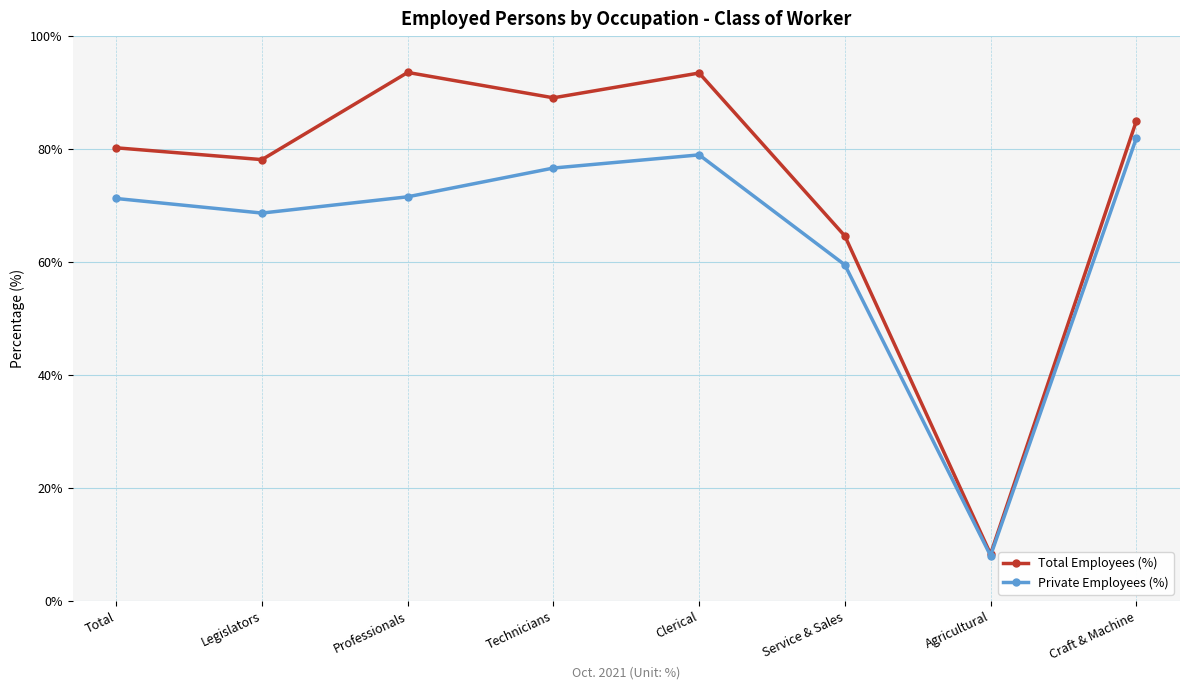

At which category is the sum across all series the highest?

Clerical